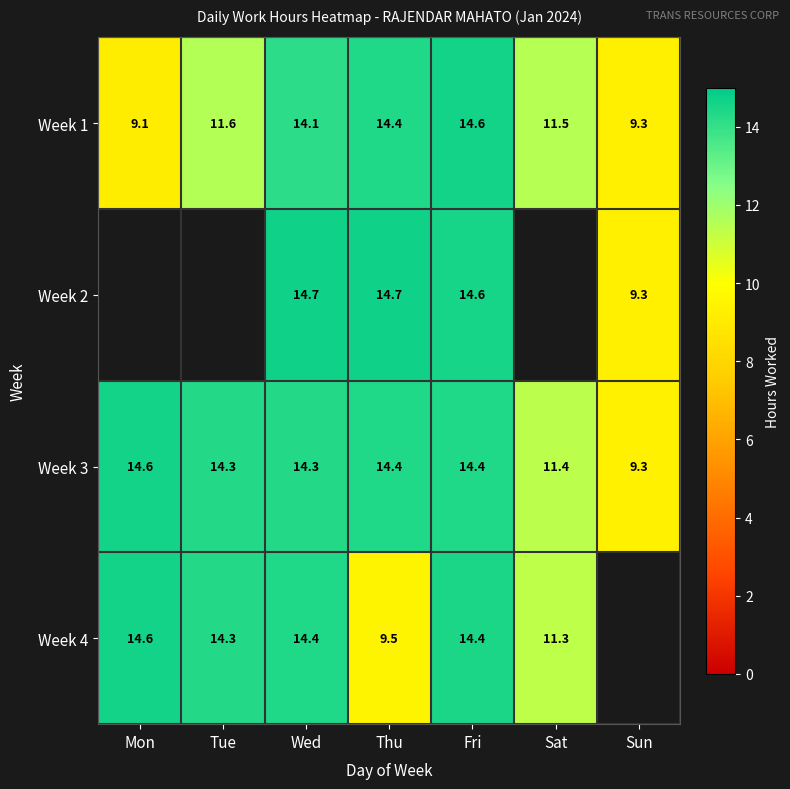

What is the average value of the Week 3 series?

13.2